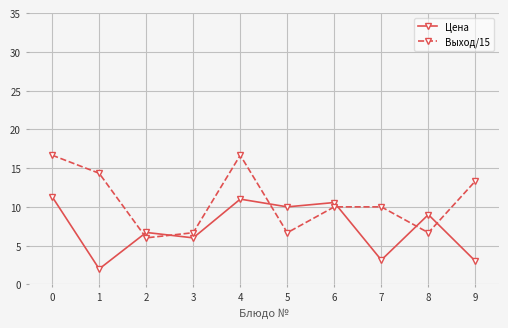

What is the spread (max minus min) of values at 7?

6.9